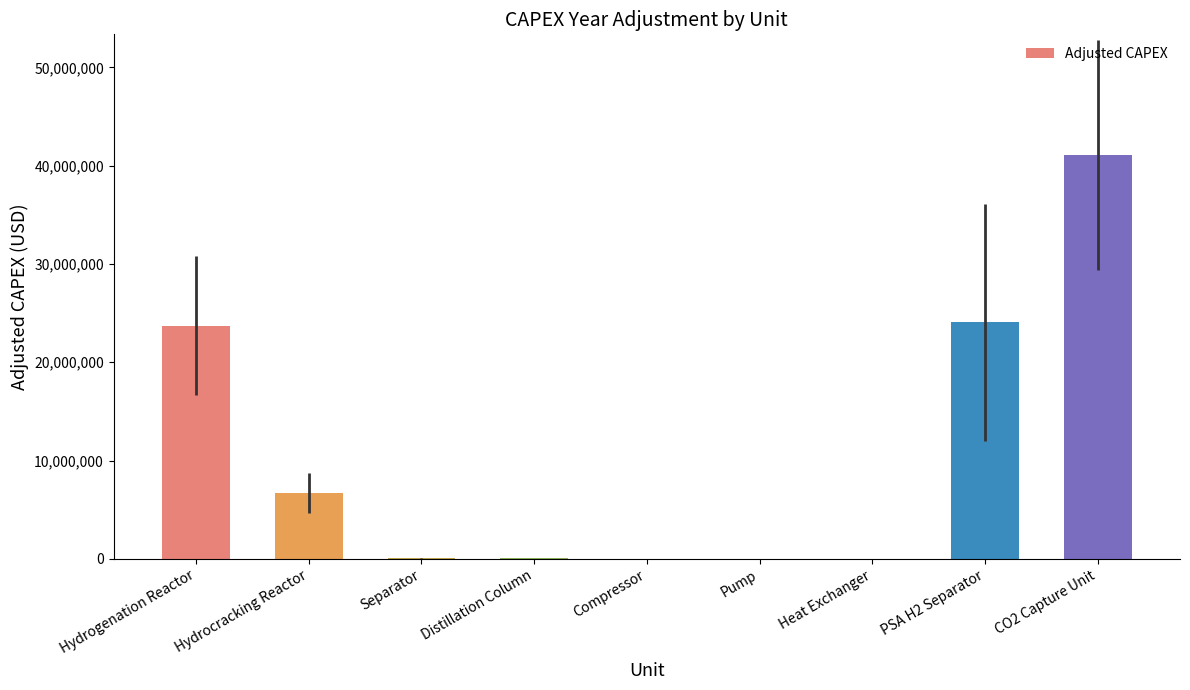

Between Hydrogenation Reactor and Separator, which is larger?

Hydrogenation Reactor